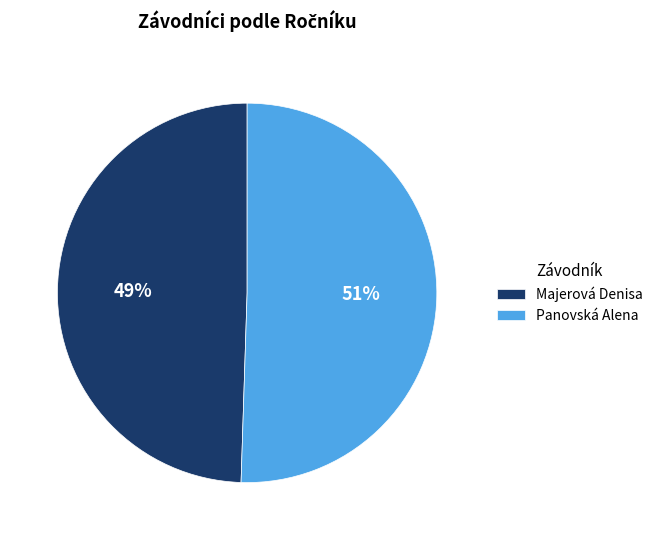

To the nearest percent, what is the combined percentage of Panovská Alena and Majerová Denisa?

100%